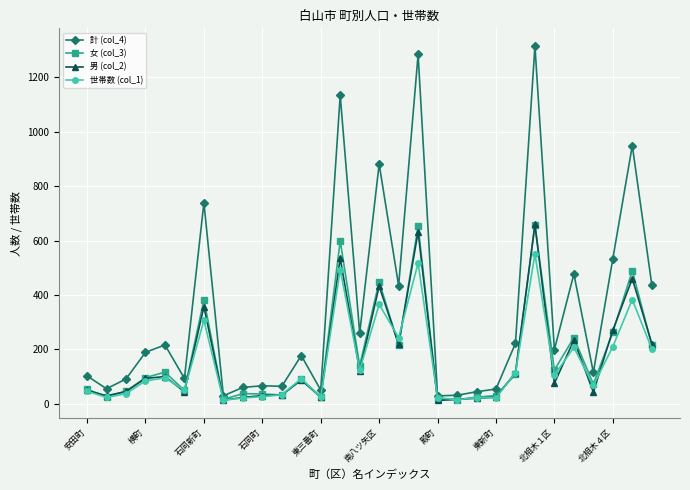

What is the greatest value displayed?

1315